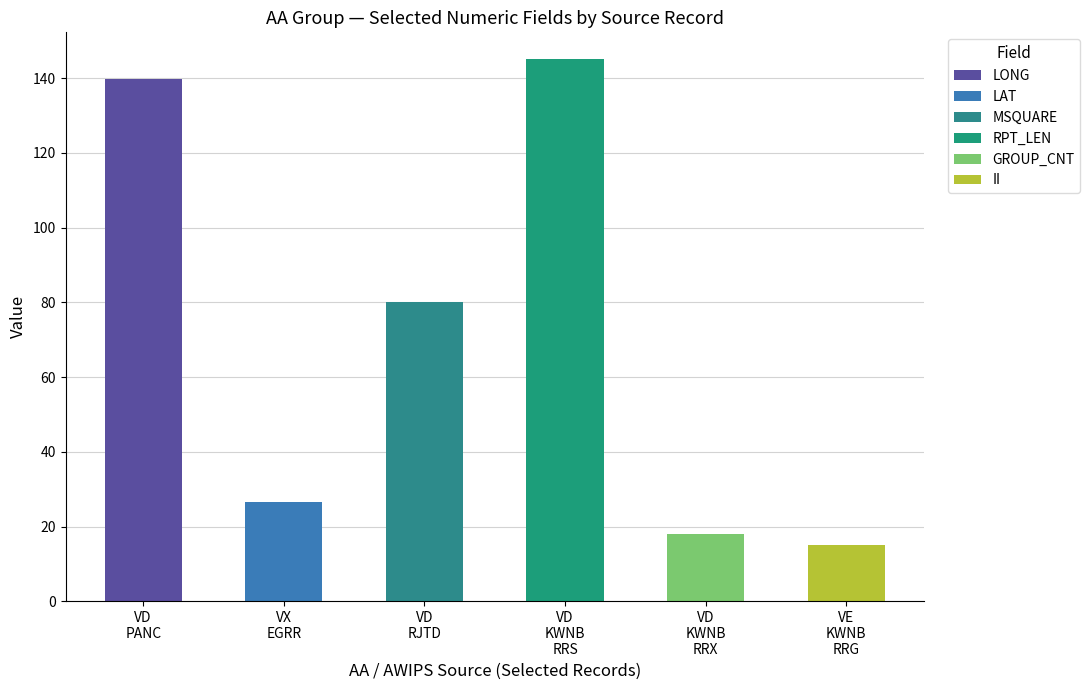

How many categories are shown in the chart?

6